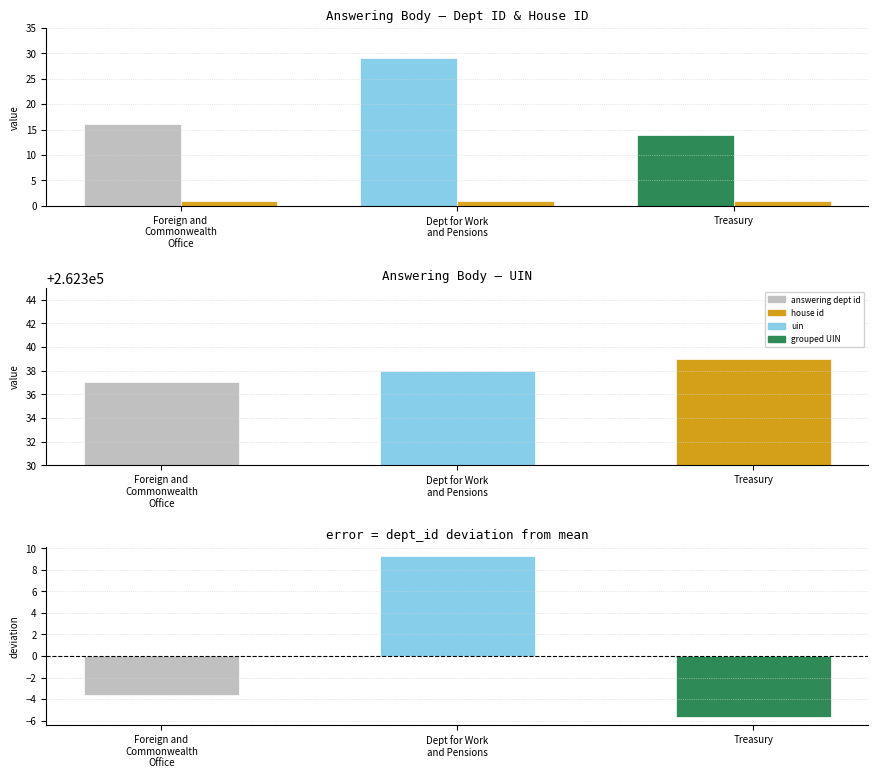

The value of house id at Treasury is 1.8. True or false?

False